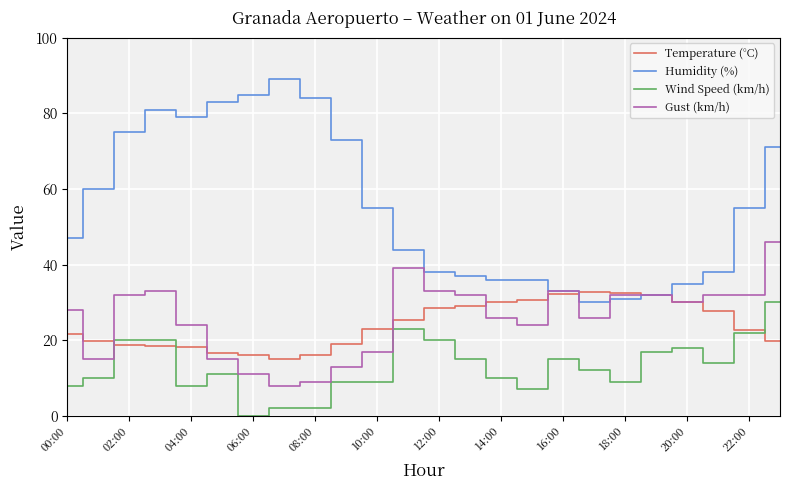

How many series are shown in this chart?

4